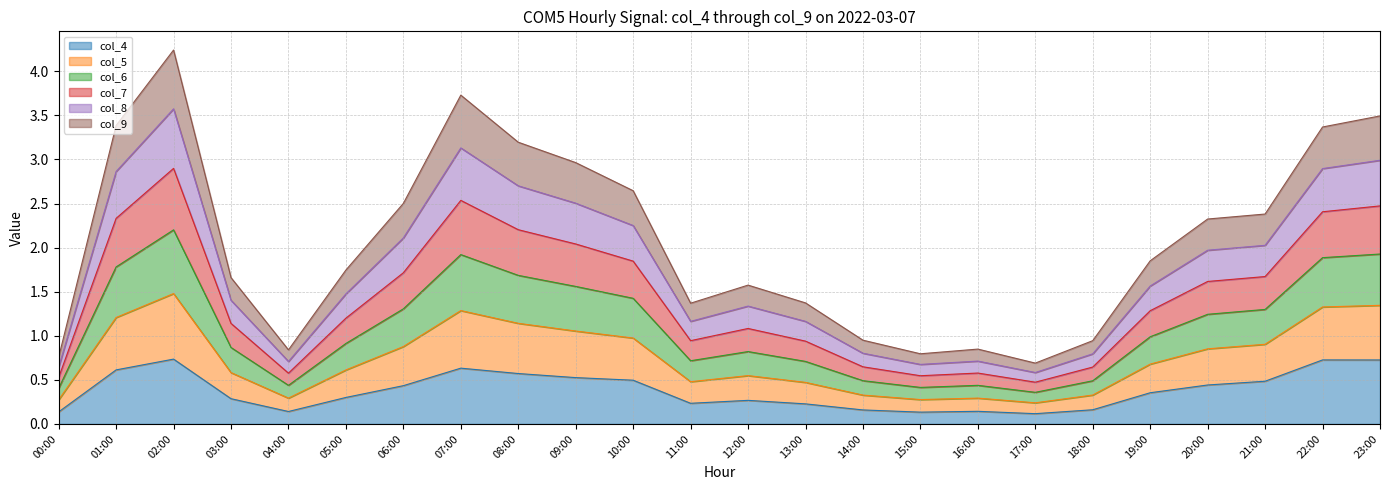

What is the total value across all series at 02:00?

4.2